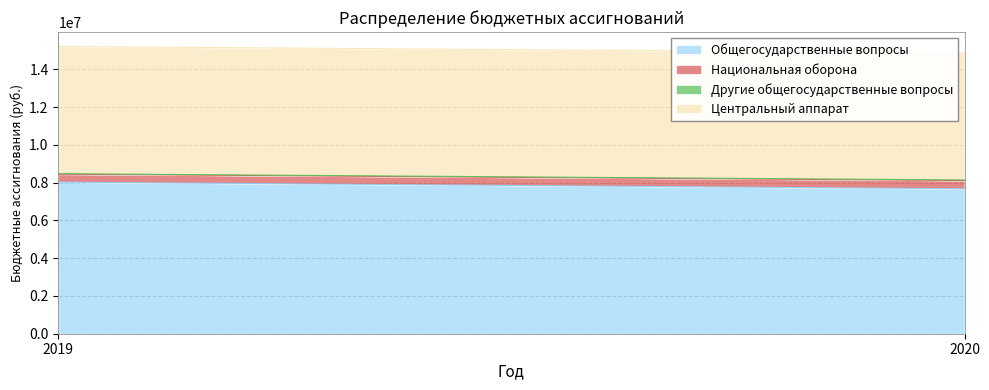

List the labels in order of Другие общегосударственные вопросы value, largest first.

2019, 2020